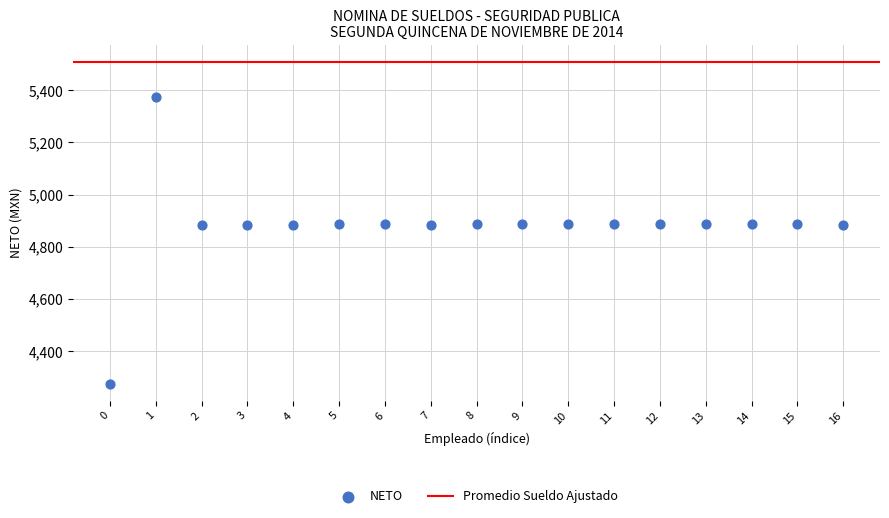

What is the range of Y values (max minus min)?

1102.5